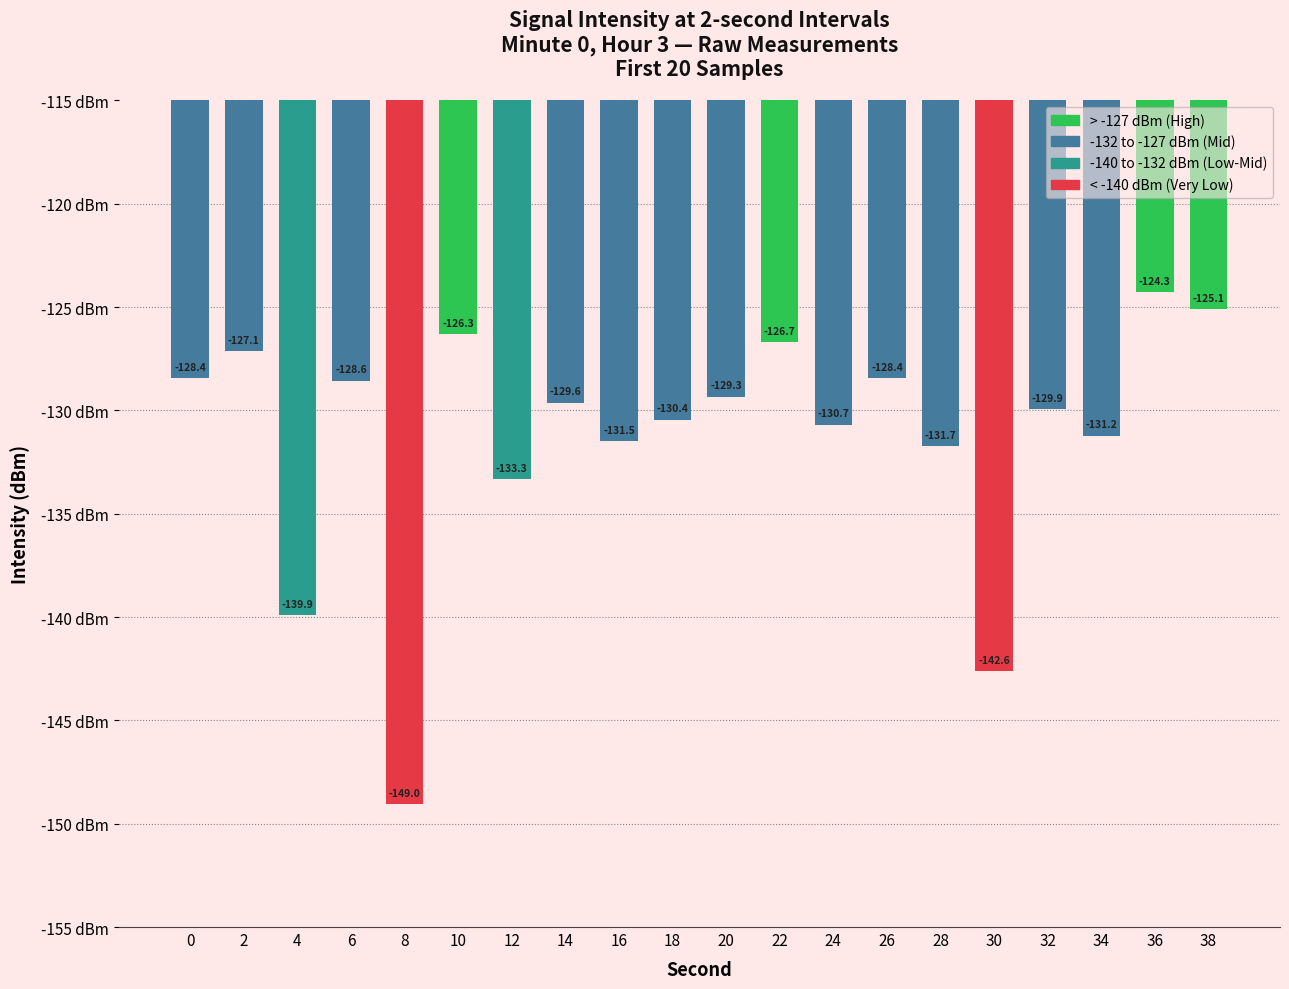

Reading left to right, what are all the values shown in this chart?

-128.4	-127.1	-139.9	-128.6	-149.0	-126.3	-133.3	-129.6	-131.5	-130.4	-129.3	-126.7	-130.7	-128.4	-131.7	-142.6	-129.9	-131.2	-124.3	-125.1